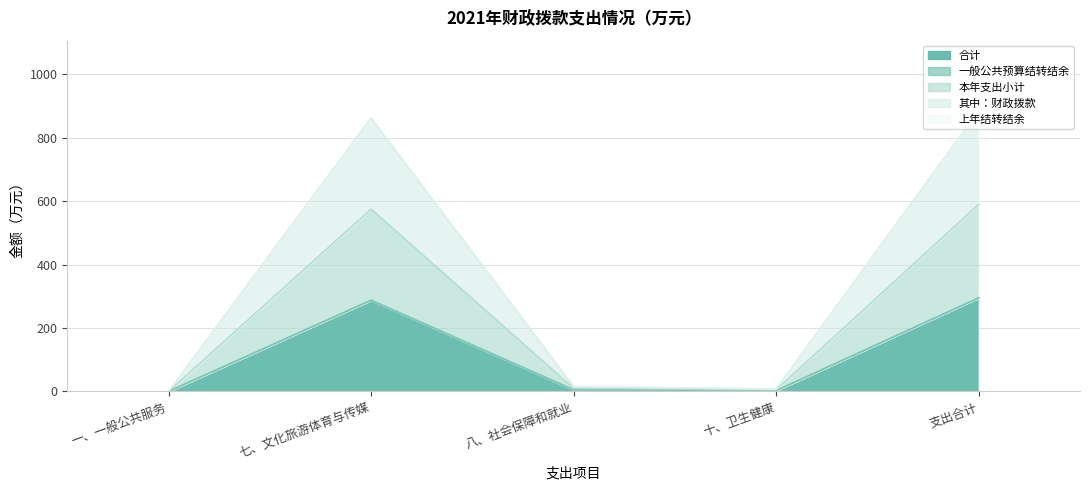

The 本年支出小计 series shows 287.5 at 七、文化旅游体育与传媒. True or false?

True